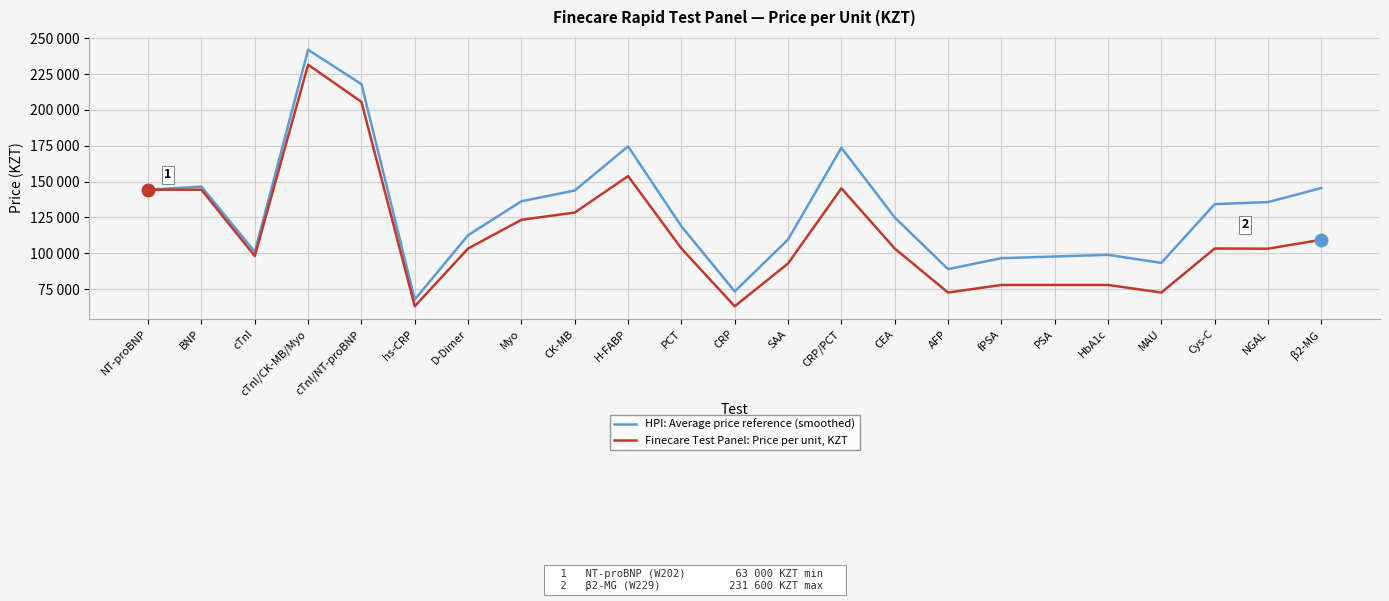

At which category does HPI: Average price reference (smoothed) reach its first local peak?

BNP